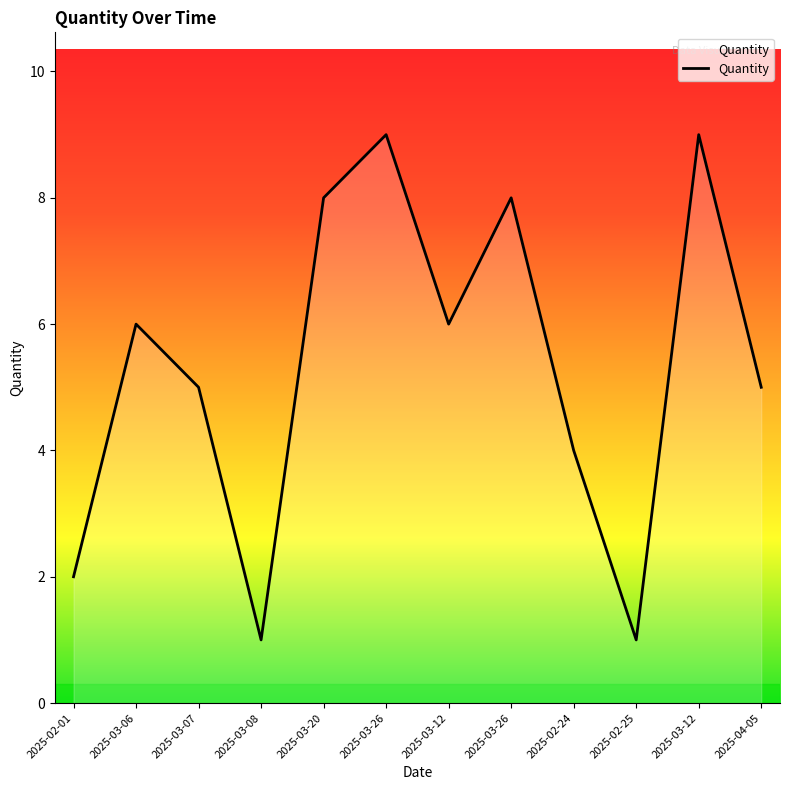

How many lines are shown in the chart?

1